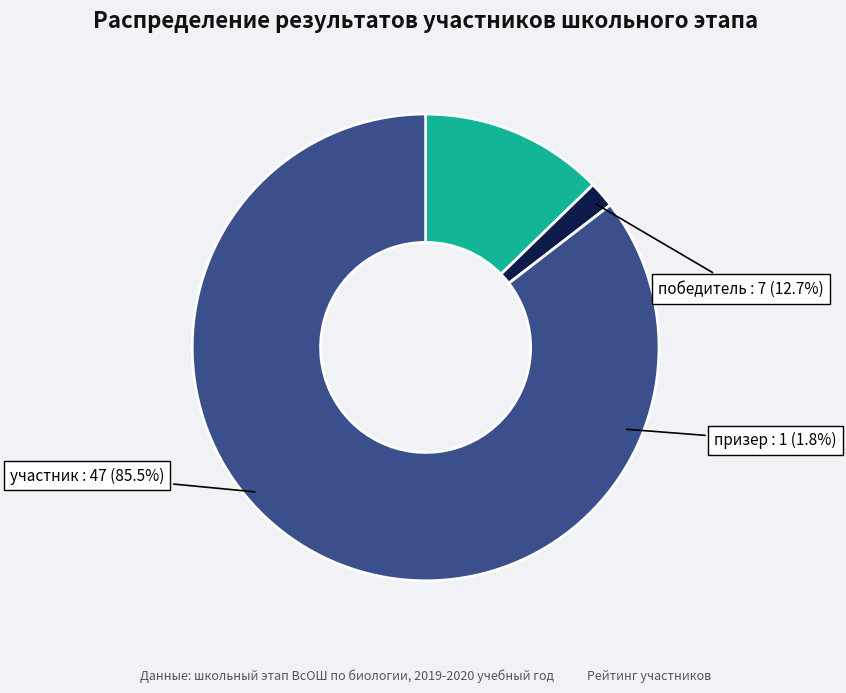

Is it true that призер is 1% of the pie?

False